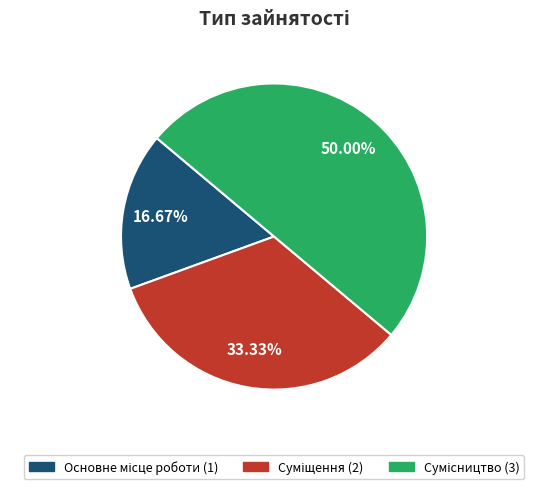

Is there any slice that represents more than half of the pie?

No